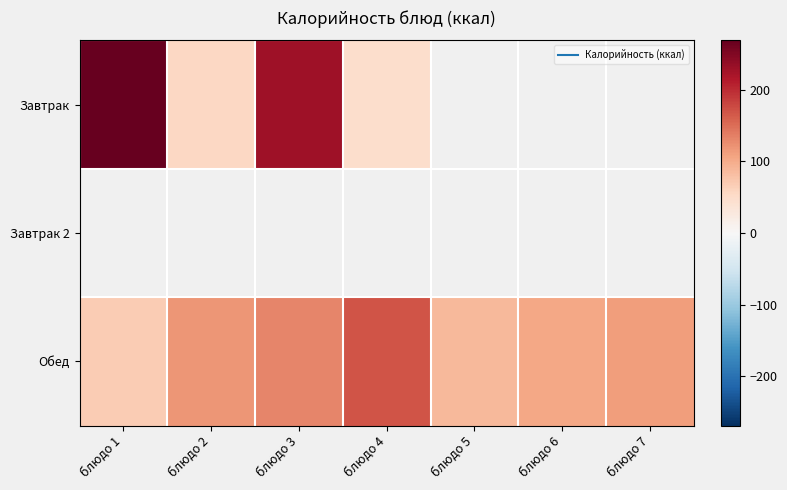

How many series are shown in this chart?

3